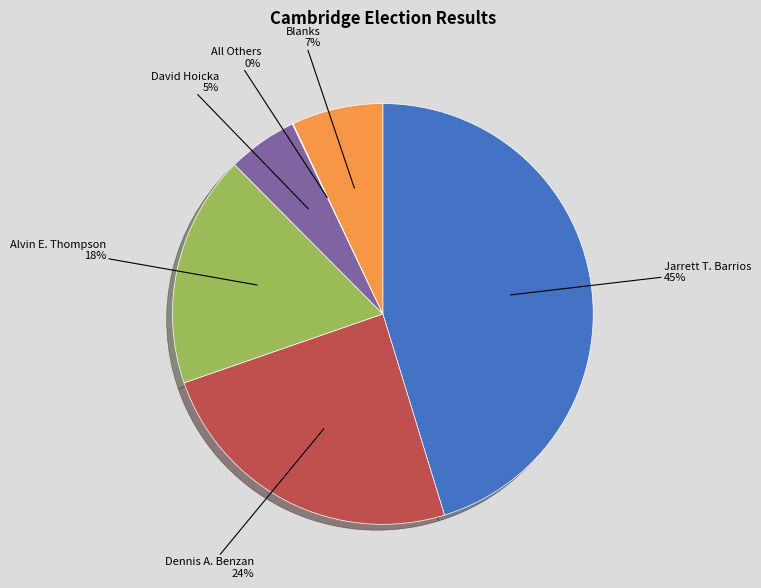

Do Dennis A. Benzan and Alvin E. Thompson together represent more than half of the pie?

No